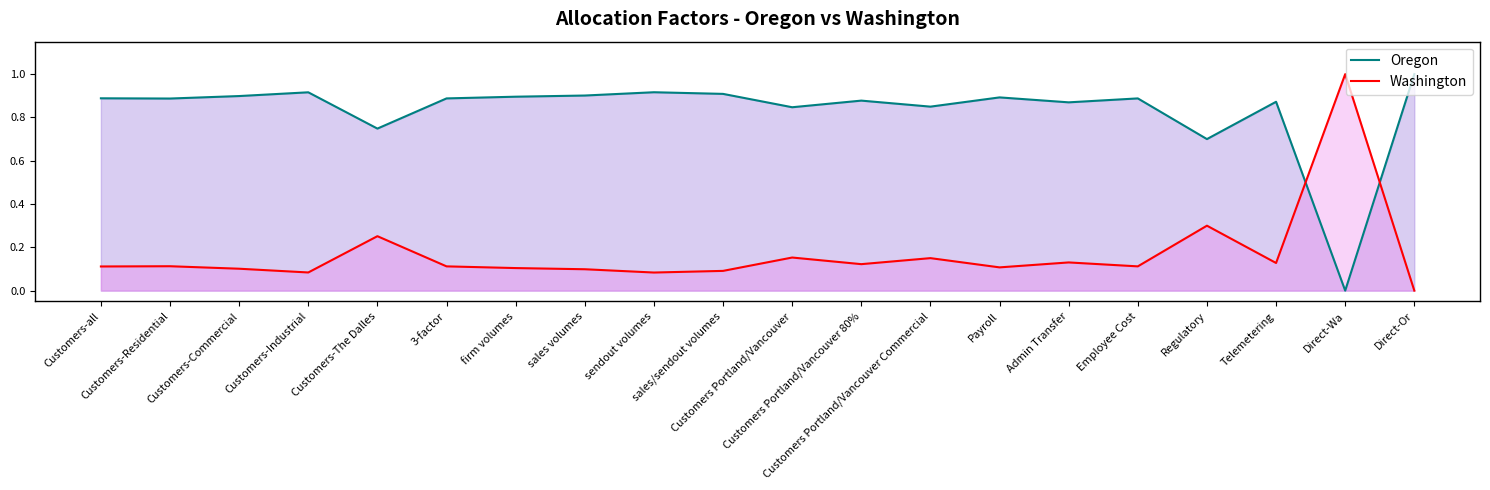

What is the greatest value displayed?

1.0